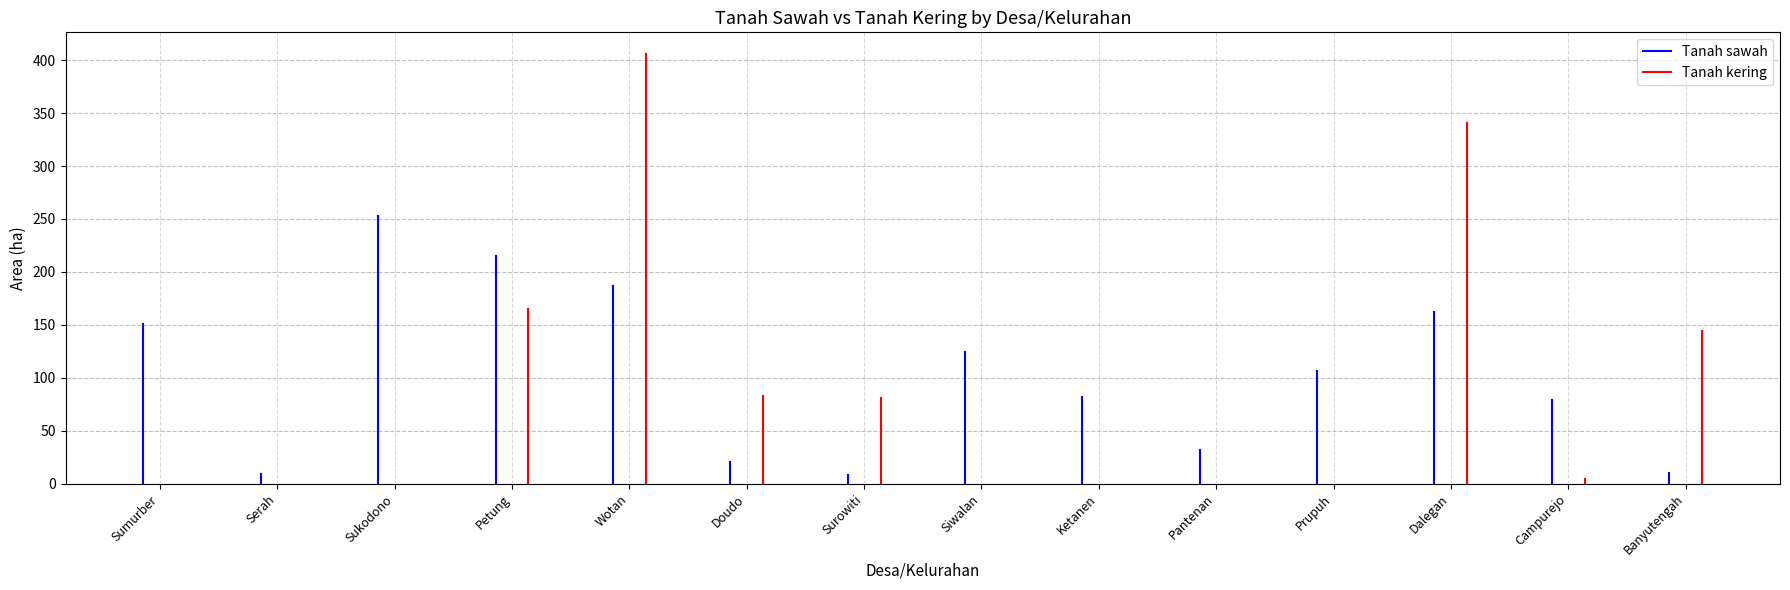

Where is the first local maximum for Tanah sawah?

Sukodono